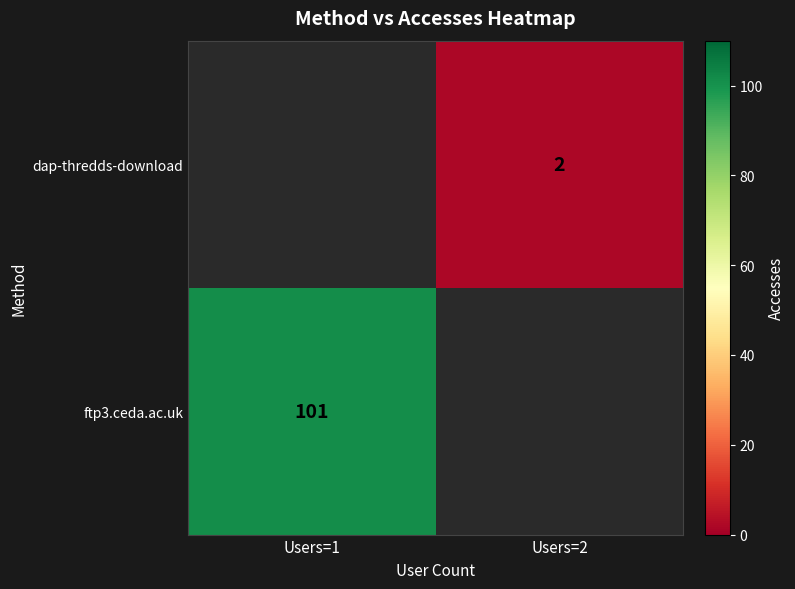

The dap-thredds-download series shows 1 at Users=2. True or false?

False